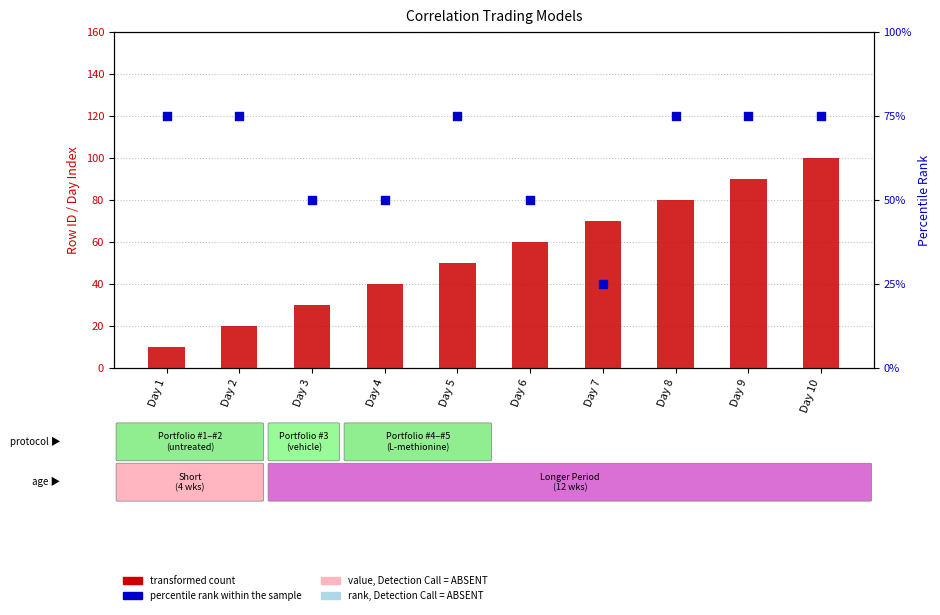

What is the total value across all series at Day 9?

165